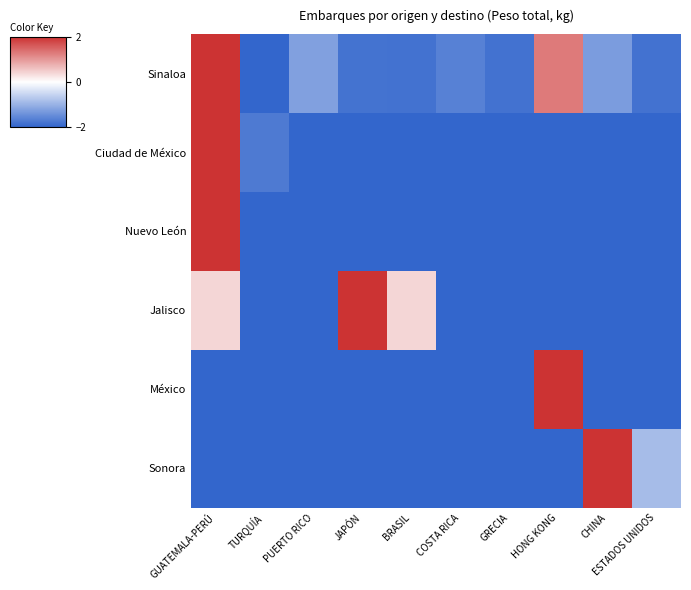

Reading left to right, extract all data points from this chart.

Sinaloa: GUATEMALA-PERÚ=2.0	TURQUÍA=-2.0	PUERTO RICO=-1.2	JAPÓN=-1.8	BRASIL=-1.8	COSTA RICA=-1.6	GRECIA=-1.8	HONG KONG=1.3	CHINA=-1.3	ESTADOS UNIDOS=-1.8
Ciudad de México: GUATEMALA-PERÚ=2.0	TURQUÍA=-1.7	PUERTO RICO=-2.0	JAPÓN=-2.0	BRASIL=-2.0	COSTA RICA=-2.0	GRECIA=-2.0	HONG KONG=-2.0	CHINA=-2.0	ESTADOS UNIDOS=-2.0
Nuevo León: GUATEMALA-PERÚ=2.0	TURQUÍA=-2.0	PUERTO RICO=-2.0	JAPÓN=-2.0	BRASIL=-2.0	COSTA RICA=-2.0	GRECIA=-2.0	HONG KONG=-2.0	CHINA=-2.0	ESTADOS UNIDOS=-2.0
Jalisco: GUATEMALA-PERÚ=0.4	TURQUÍA=-2.0	PUERTO RICO=-2.0	JAPÓN=2.0	BRASIL=0.4	COSTA RICA=-2.0	GRECIA=-2.0	HONG KONG=-2.0	CHINA=-2.0	ESTADOS UNIDOS=-2.0
México: GUATEMALA-PERÚ=-2.0	TURQUÍA=-2.0	PUERTO RICO=-2.0	JAPÓN=-2.0	BRASIL=-2.0	COSTA RICA=-2.0	GRECIA=-2.0	HONG KONG=2.0	CHINA=-2.0	ESTADOS UNIDOS=-2.0
Sonora: GUATEMALA-PERÚ=-2.0	TURQUÍA=-2.0	PUERTO RICO=-2.0	JAPÓN=-2.0	BRASIL=-2.0	COSTA RICA=-2.0	GRECIA=-2.0	HONG KONG=-2.0	CHINA=2.0	ESTADOS UNIDOS=-0.9